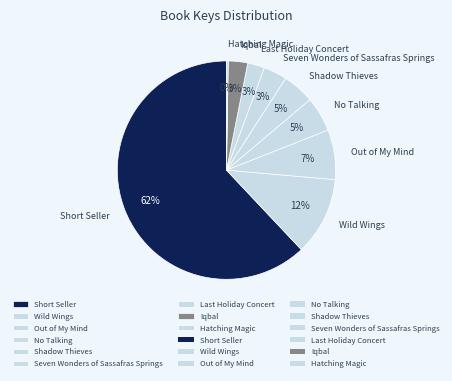

Is there a majority slice in this chart?

Yes